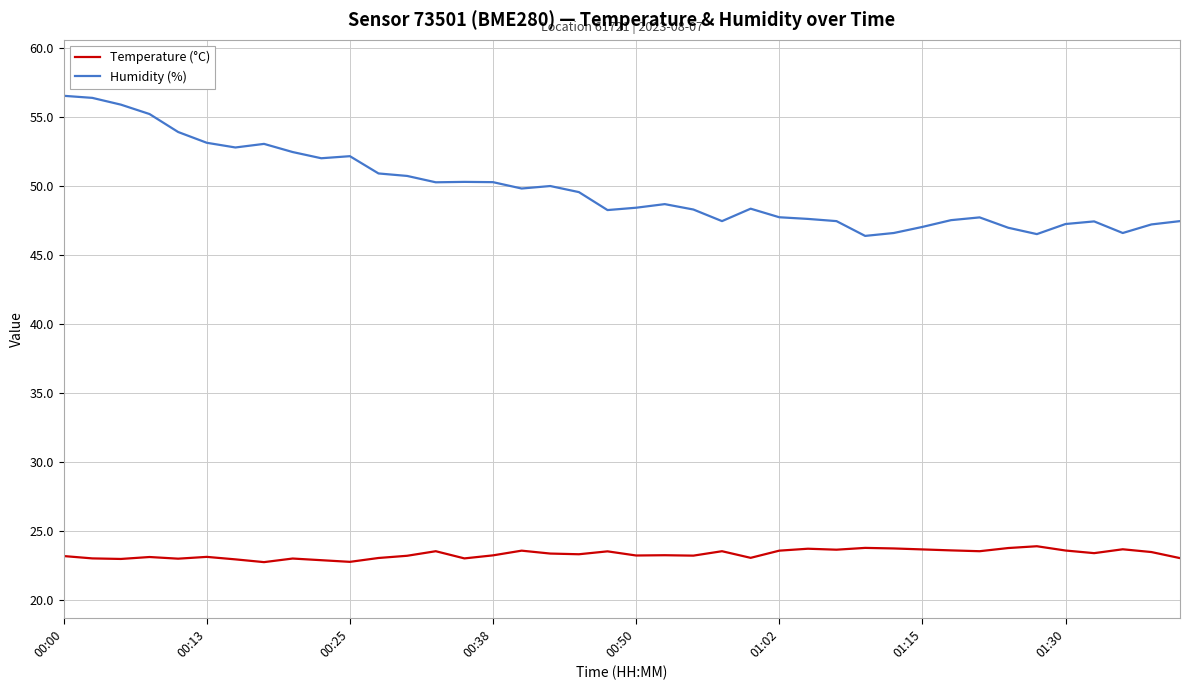

Rank the series by their maximum value, from highest to lowest.

Humidity (%), Temperature (°C)